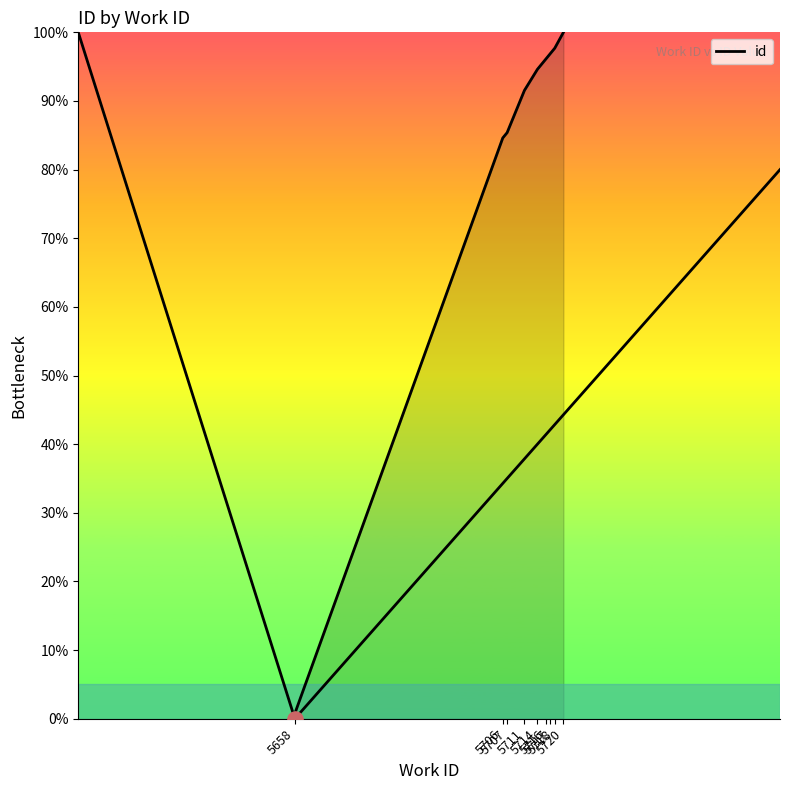

What is the change in value from 5707 to 5714?

+9.2